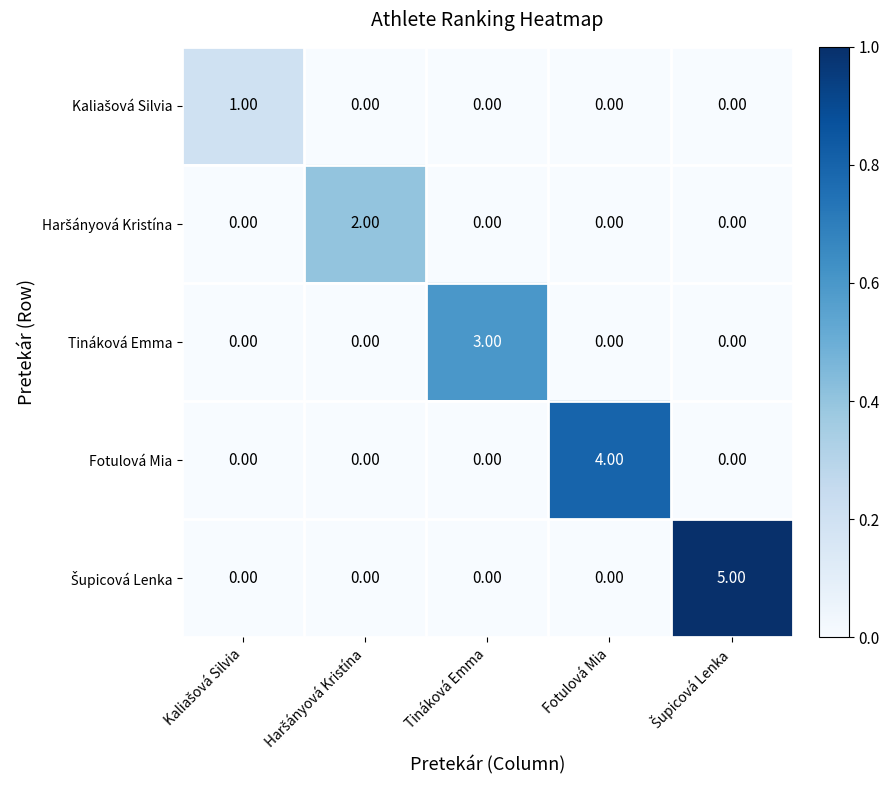

Count the number of data series in this chart.

5